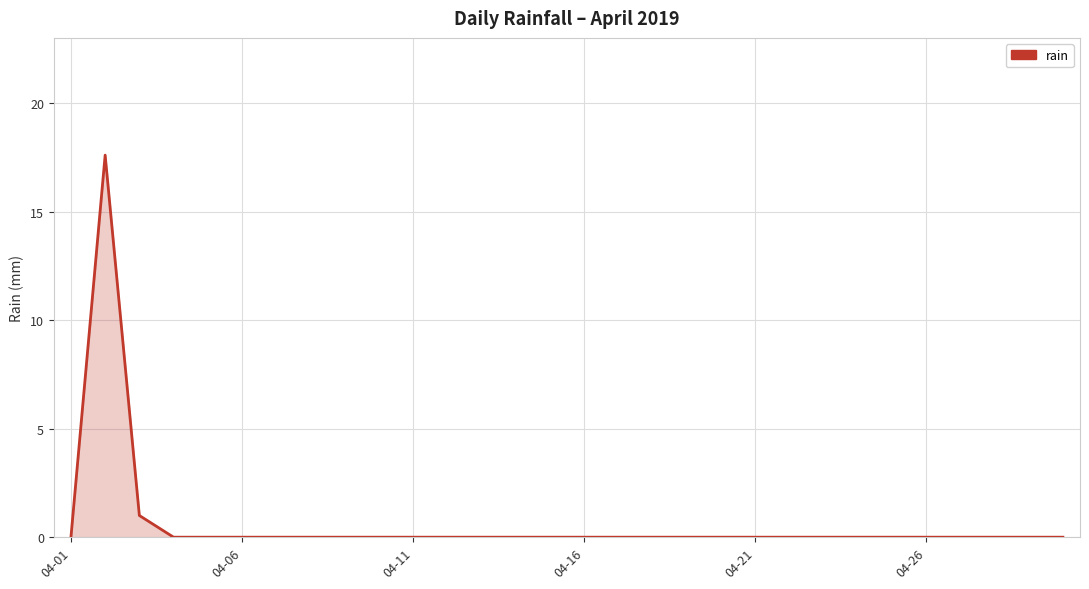

What is the maximum value shown in the chart?

17.6